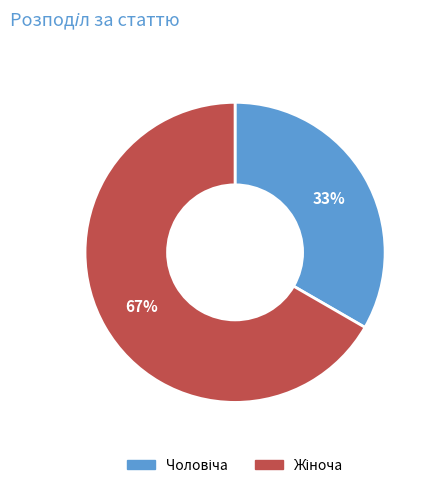

How many segments does this pie chart have?

2